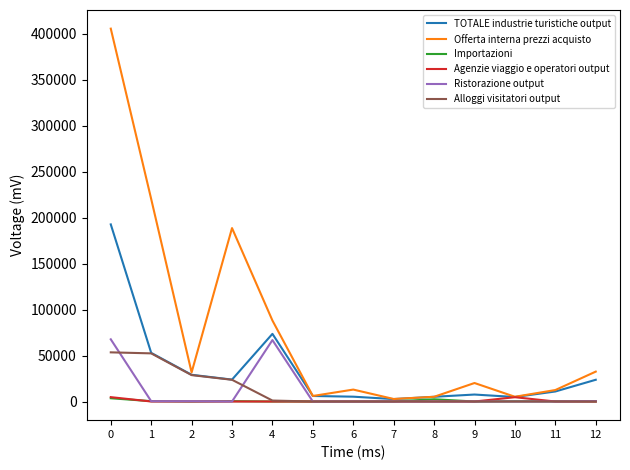

How many lines are shown in the chart?

6